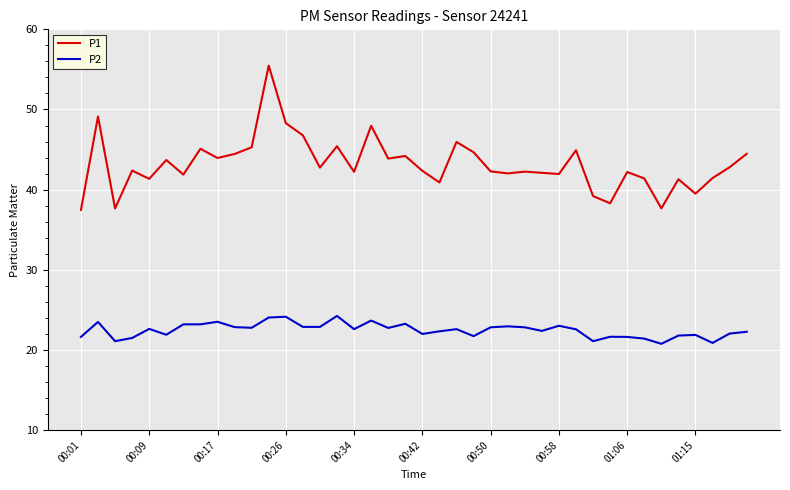

Which series has the largest total across all categories?

P1